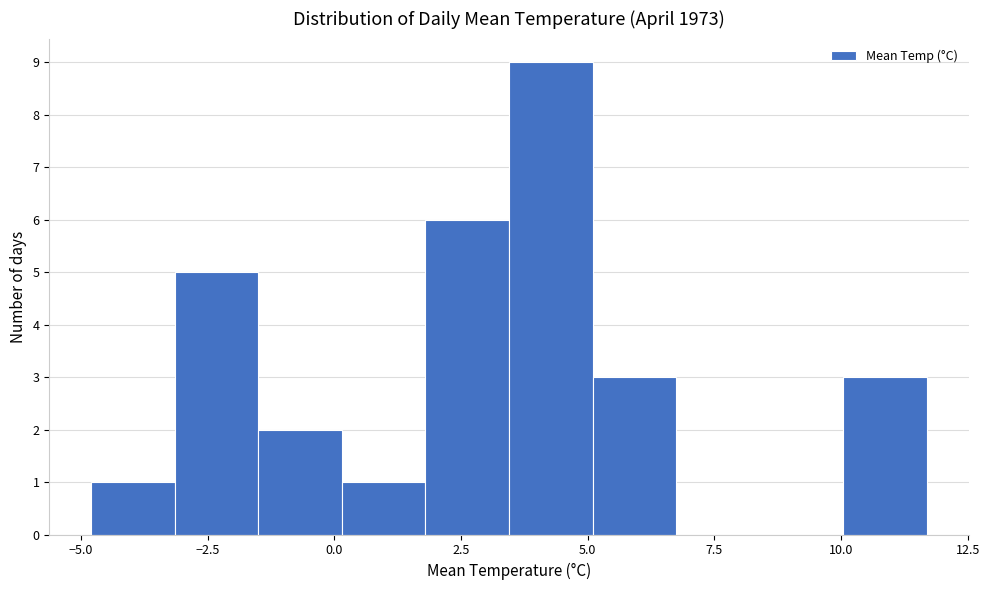

Read against the x-axis, roughly where is the centre of the tallest bar?

4.5